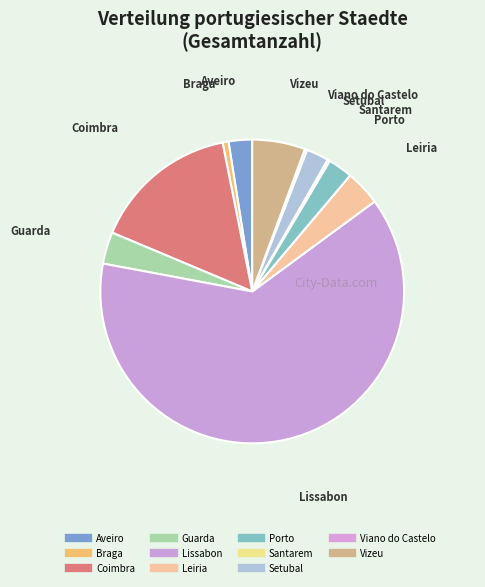

Does Lissabon account for over 50% of the chart?

Yes